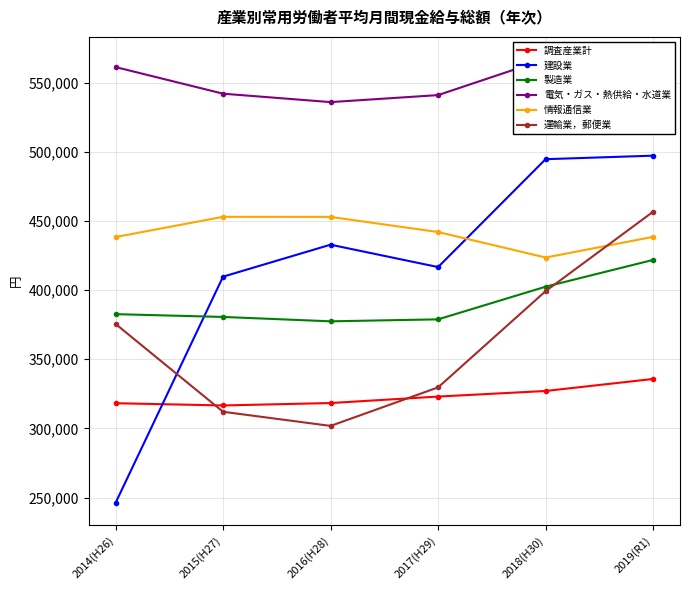

Where is 運輸業，郵便業 nearest to the value 379239?

2014(H26)